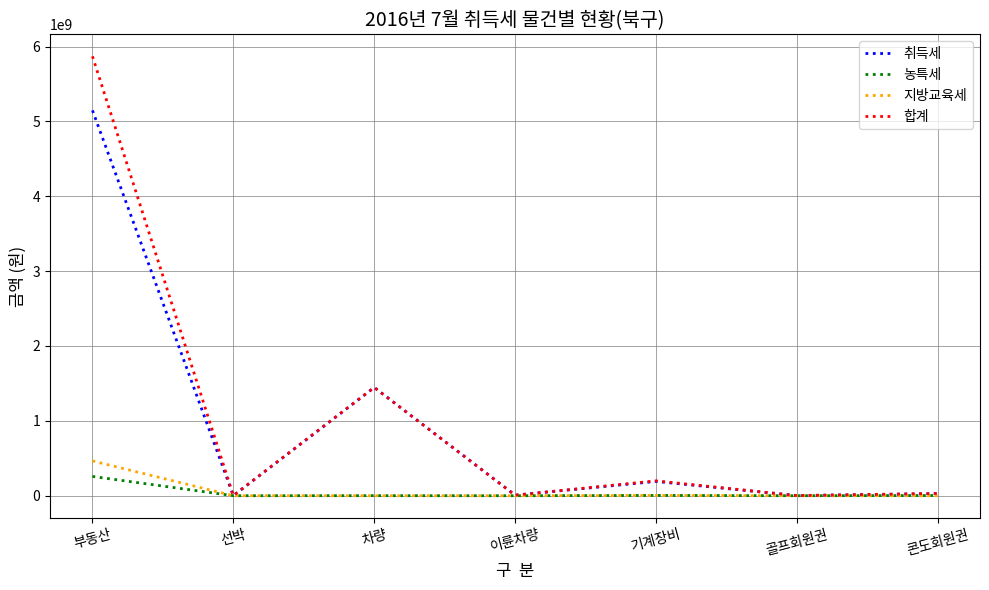

In 지방교육세, how many points are higher than both neighbors (excluding endpoints)?

1